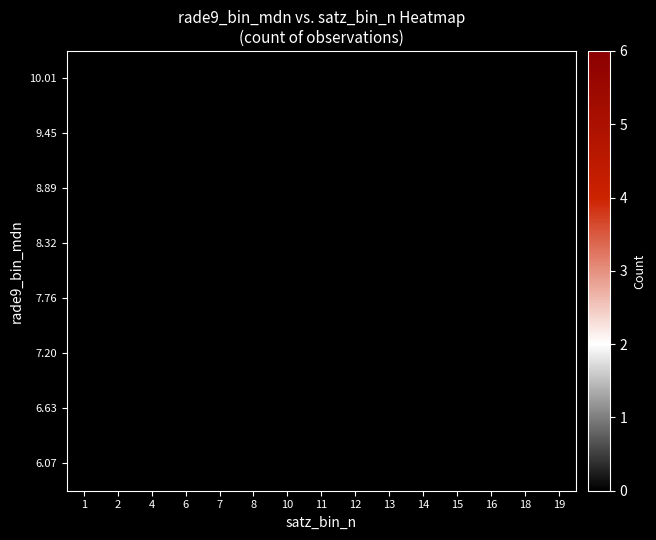

List the series in order of their overall mean, highest first.

6.07, 6.63, 7.20, 7.76, 8.32, 8.89, 9.45, 10.01